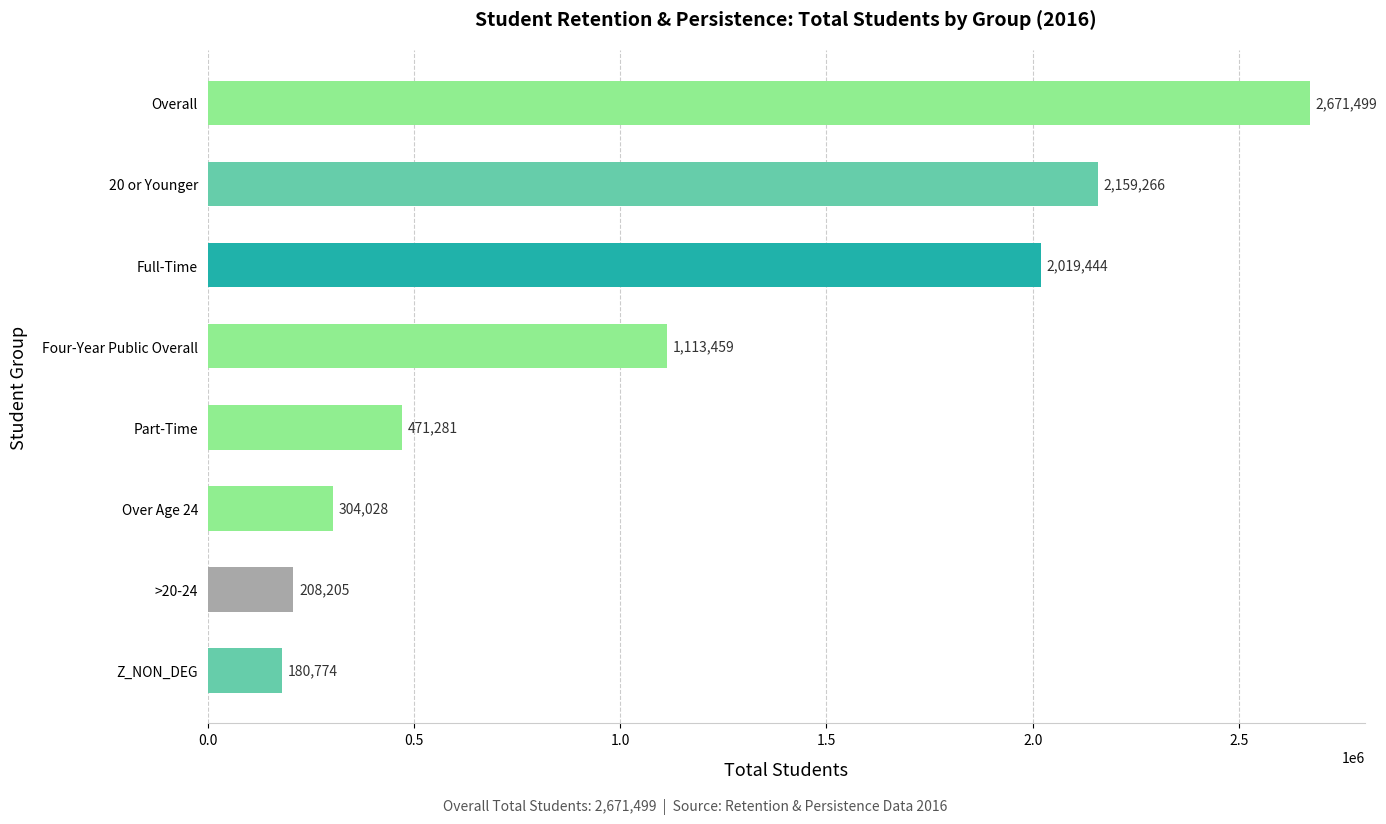

What is the sum of all values?

9127956